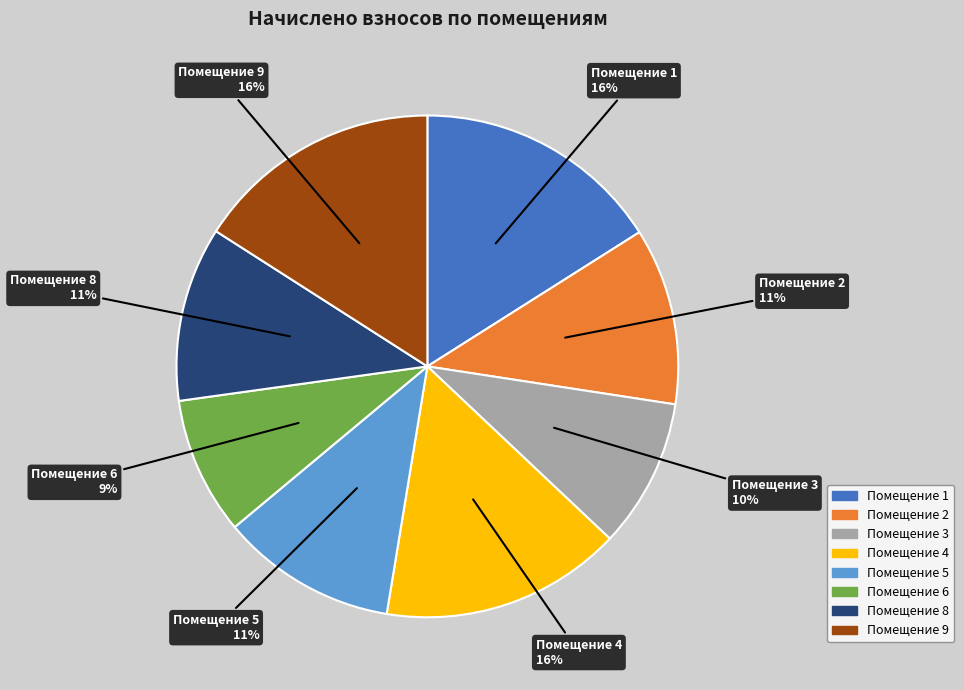

Is there any slice that represents more than half of the pie?

No